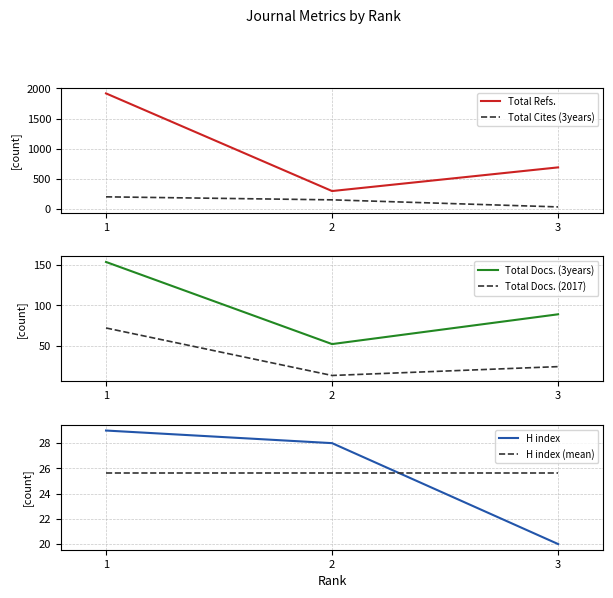

Reading left to right, extract all data points from this chart.

Total Refs.: 1917.0	299.0	691.0
Total Cites (3years): 203.0	153.0	36.0
Total Docs. (3years): 154.0	52.0	89.0
Total Docs. (2017): 72.0	13.0	24.0
H index: 29.0	28.0	20.0
H index (mean): 25.7	25.7	25.7